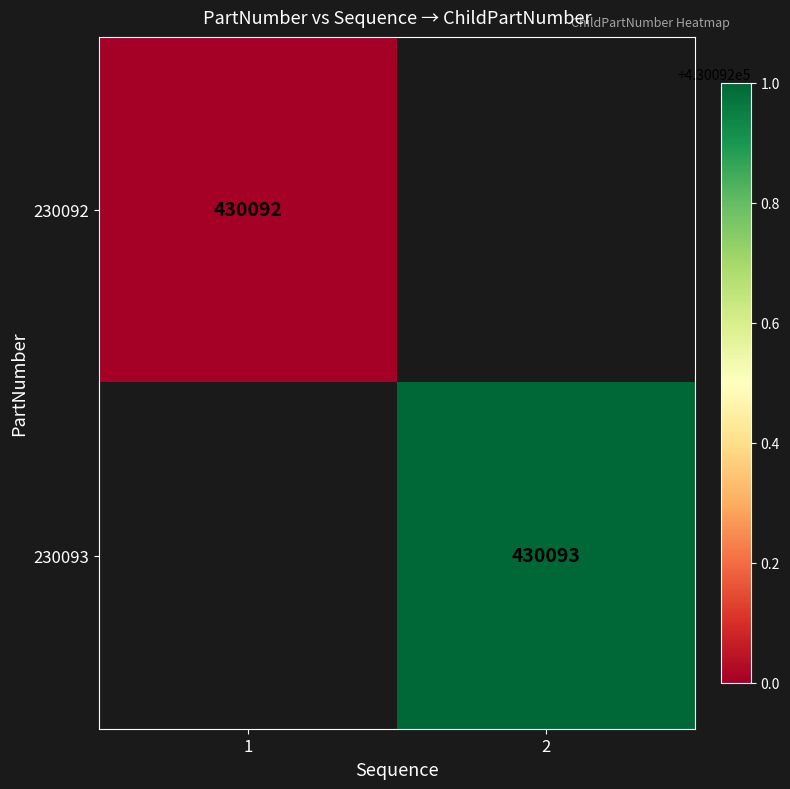

True or false: 230092 has a value of 430092 at 1.

True